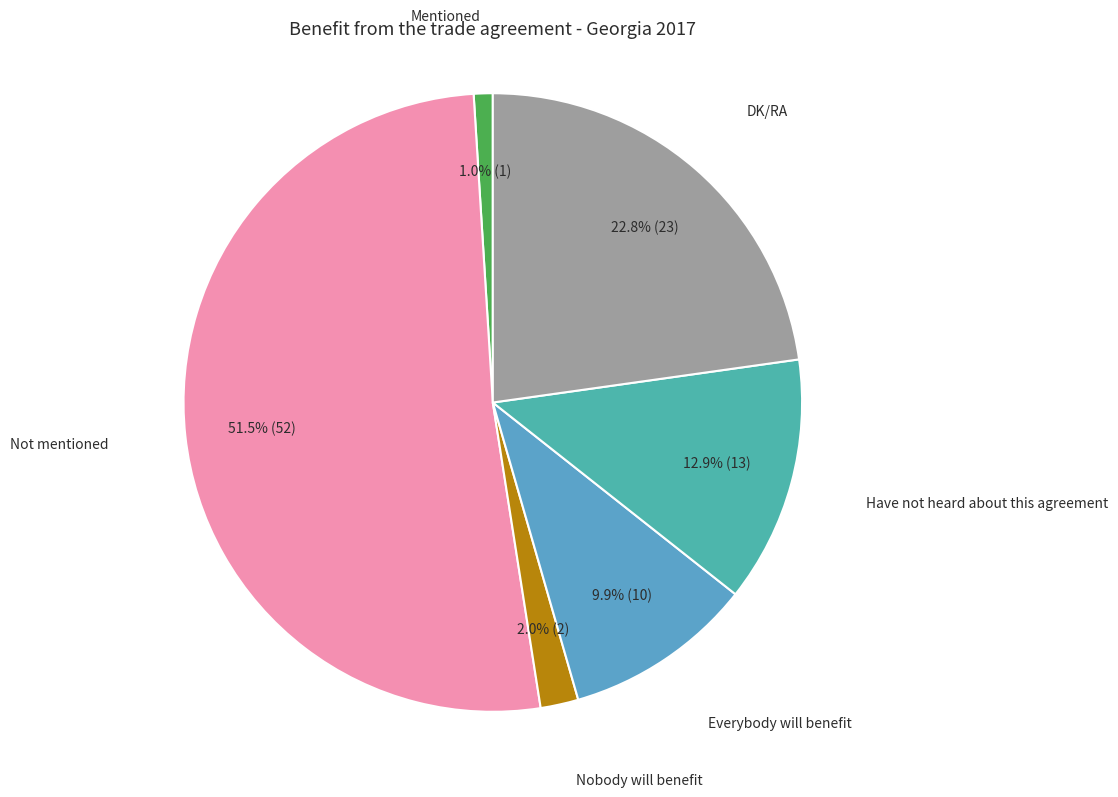

Rank the categories by value from lowest to highest.

Mentioned, Nobody will benefit, Everybody will benefit, Have not heard about this agreement, DK/RA, Not mentioned